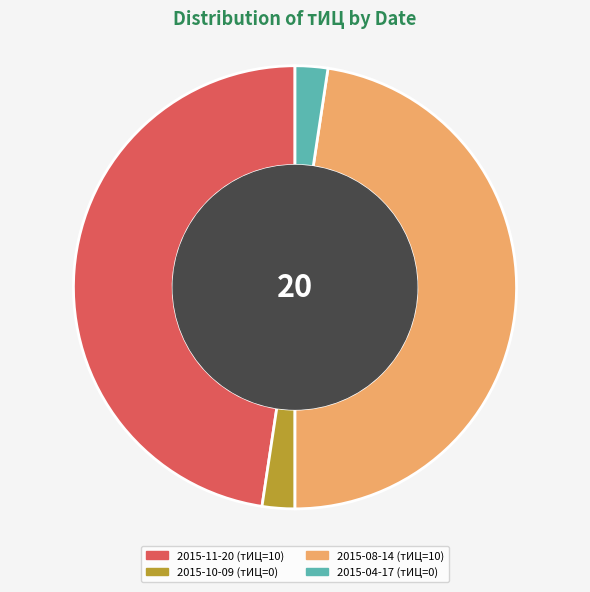

Is it true that 2015-04-17 is 2% of the pie?

True